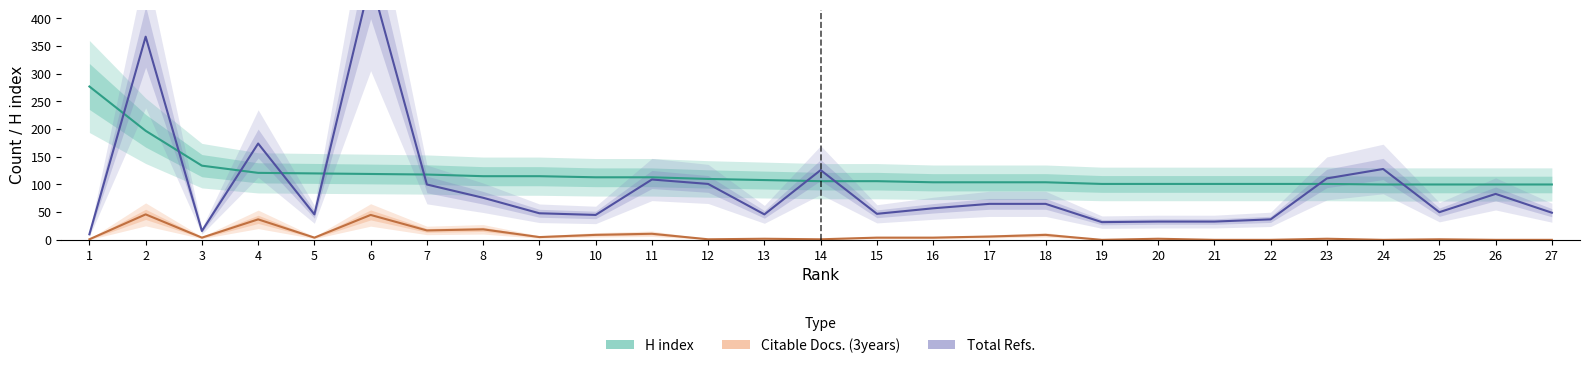

How many data points in H index are less than 106?

12